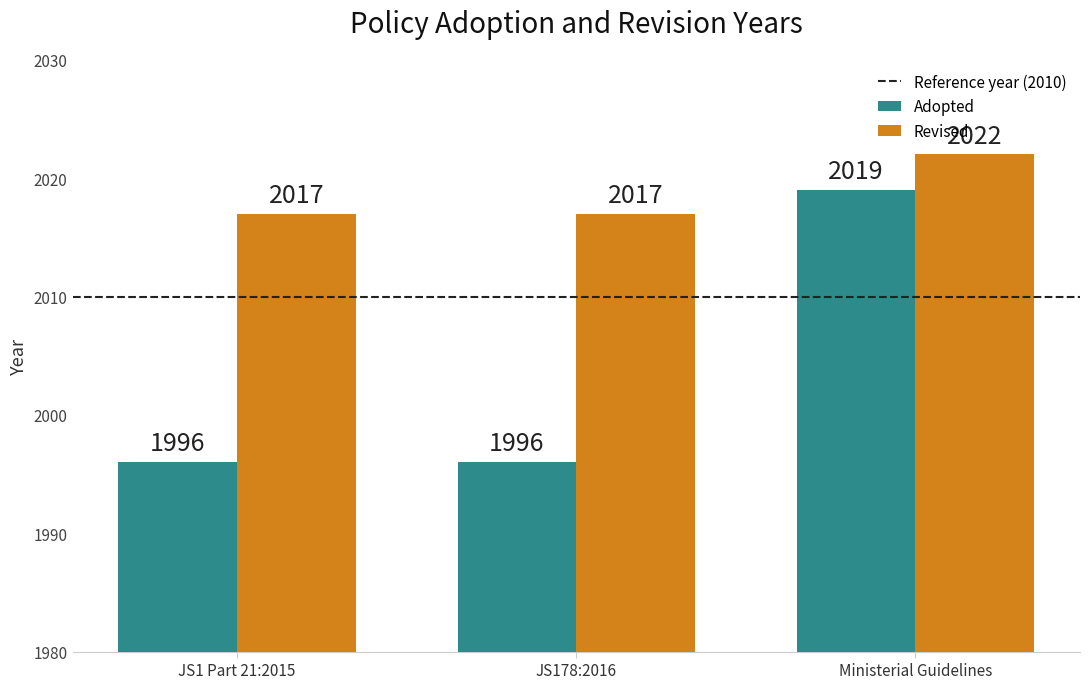

Rank the series at JS1 Part 21:2015 from lowest to highest value.

Adopted, Revised